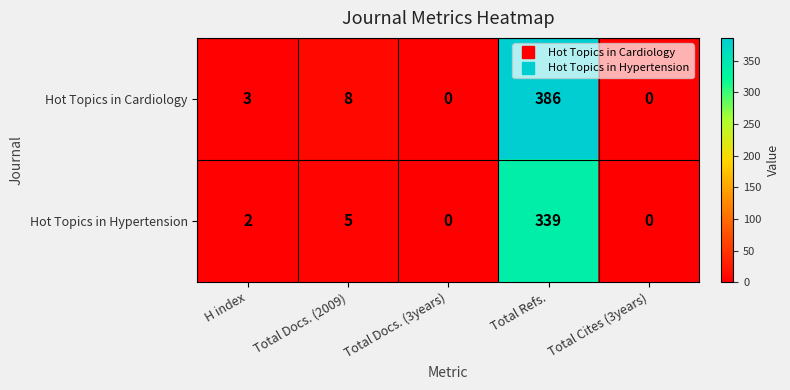

At which category is the sum across all series the highest?

Total Refs.